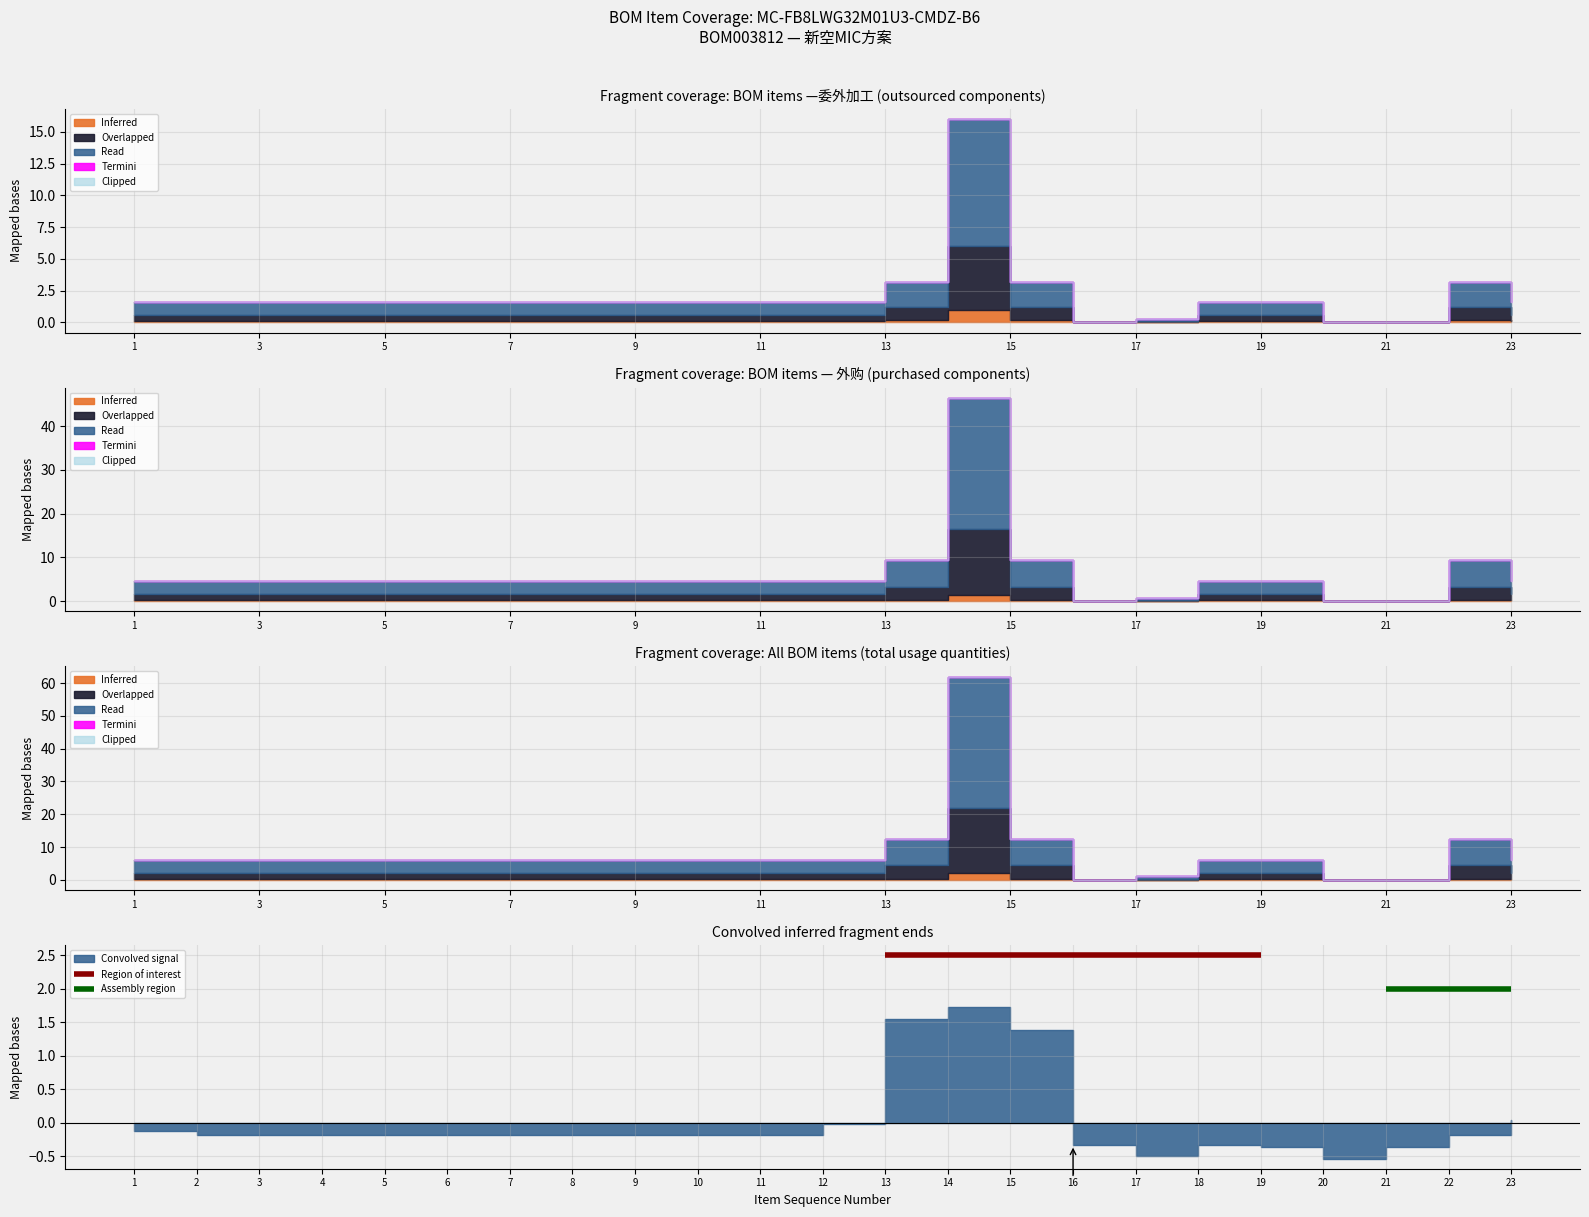

The Inferred series shows 0.0 at 18. True or false?

False